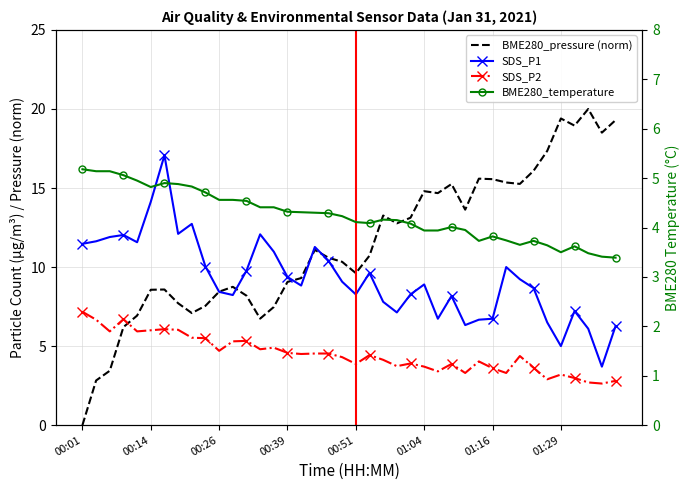

True or false: SDS_P2 and SDS_P1 cross at least once.

False